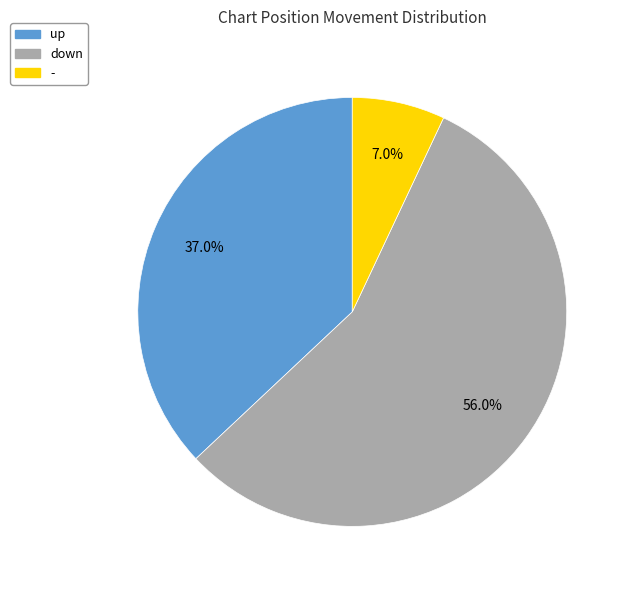

Which has a higher value, down or up?

down